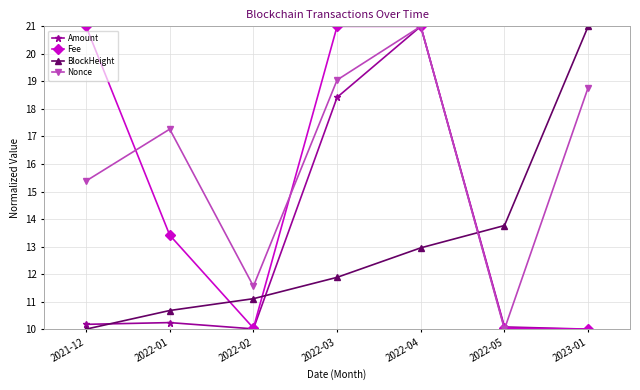

What is the lowest value of the BlockHeight series?

10.0